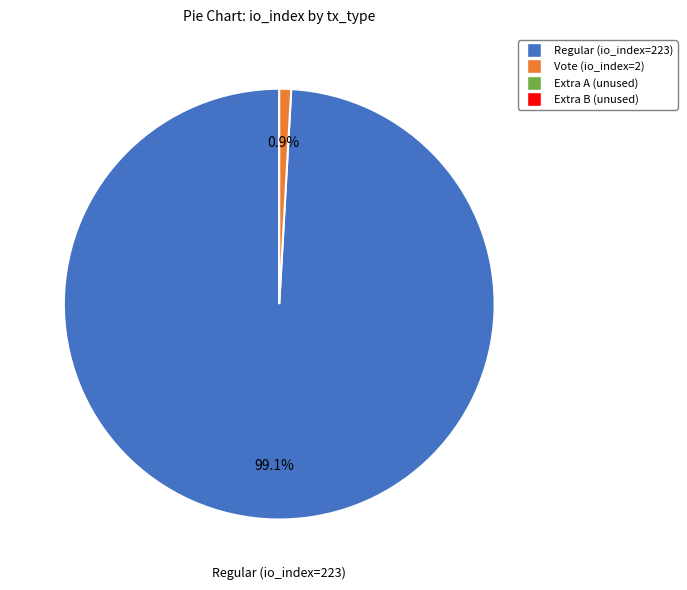

Is there any slice that represents more than half of the pie?

Yes